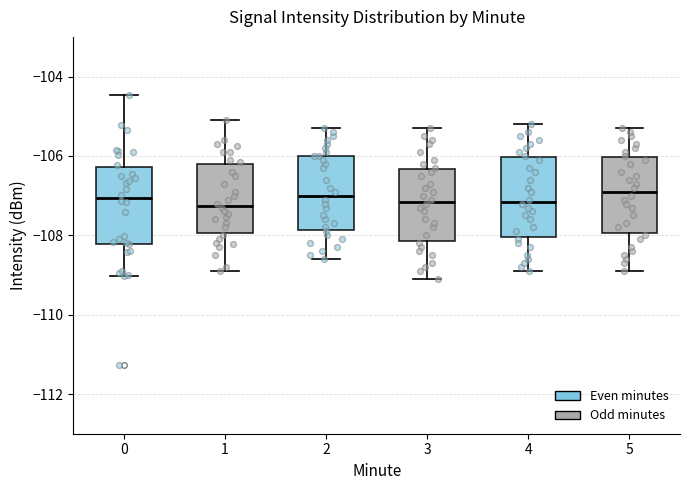

Where is the lower edge of the box at x = 1 on the y-axis? The values are not printed on the chart, so give them approximately, as read against the axis.

-108.0